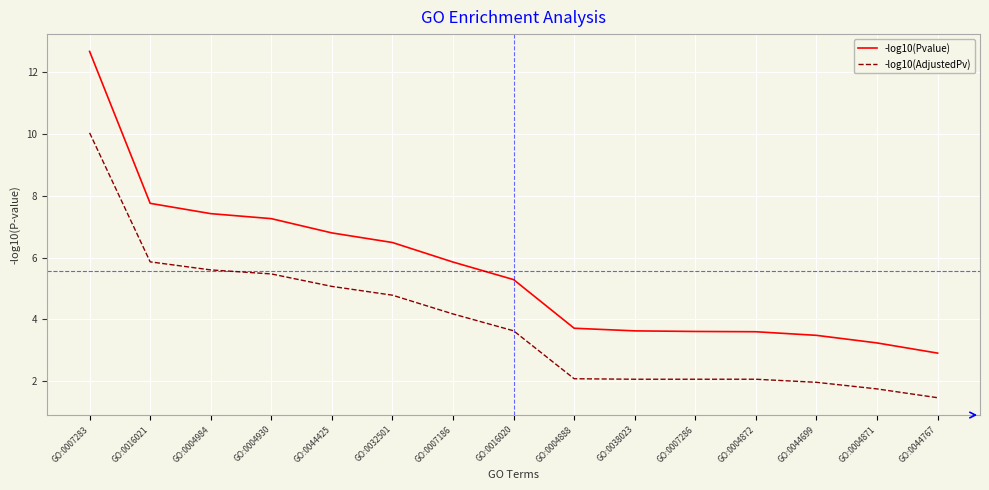

Is the value of -log10(Pvalue) at GO:0004871 greater than the value of -log10(AdjustedPv) at GO:0044425?

No